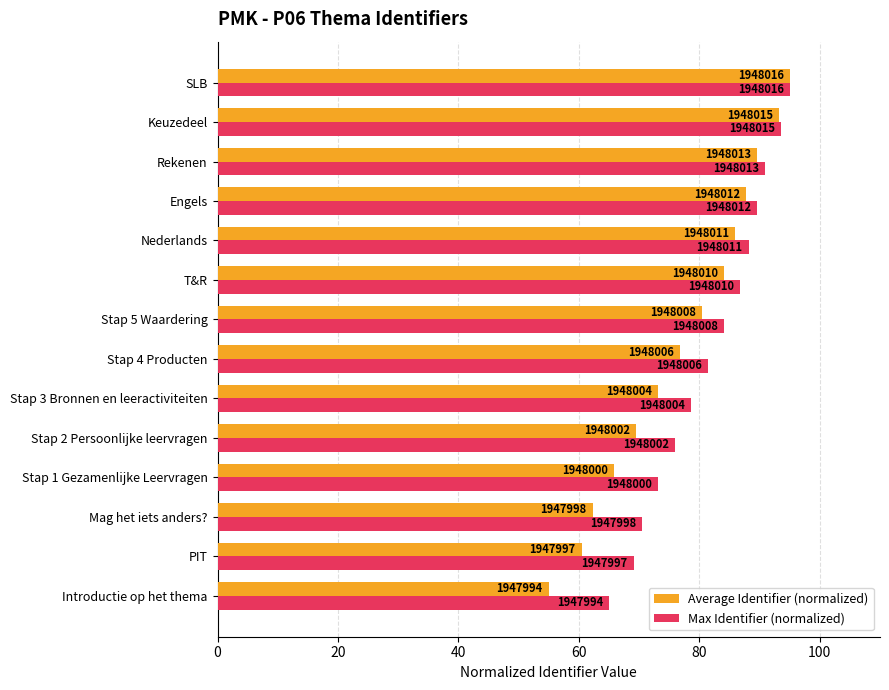

What are all the series names shown in the legend?

Average Identifier (normalized), Max Identifier (normalized)